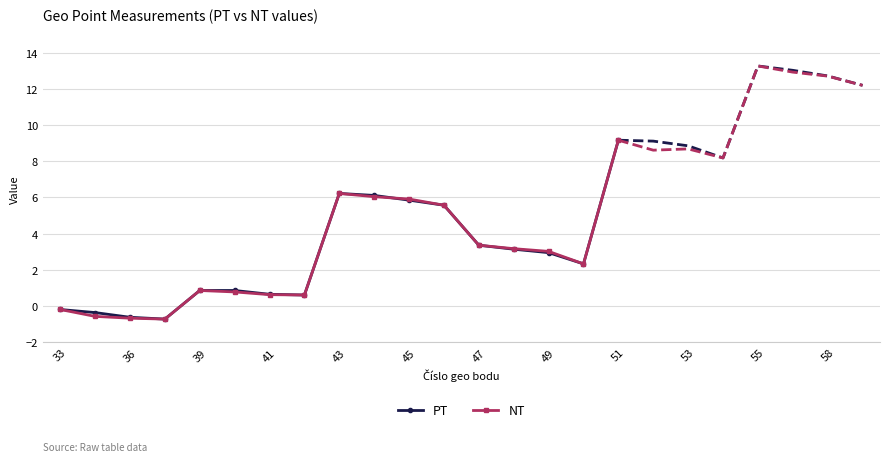

After their last crossing, which series has the higher values: PT or NT?

NT